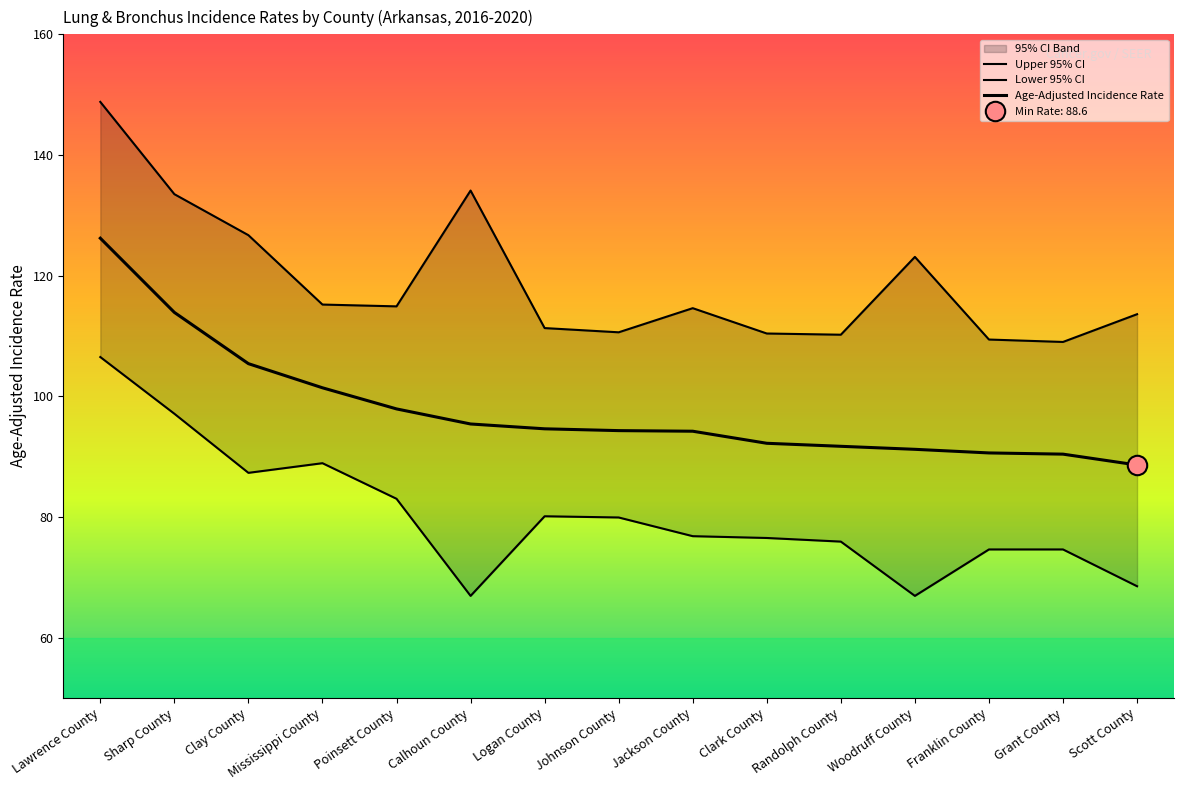

Is this an area chart (filled region under the line)?

No